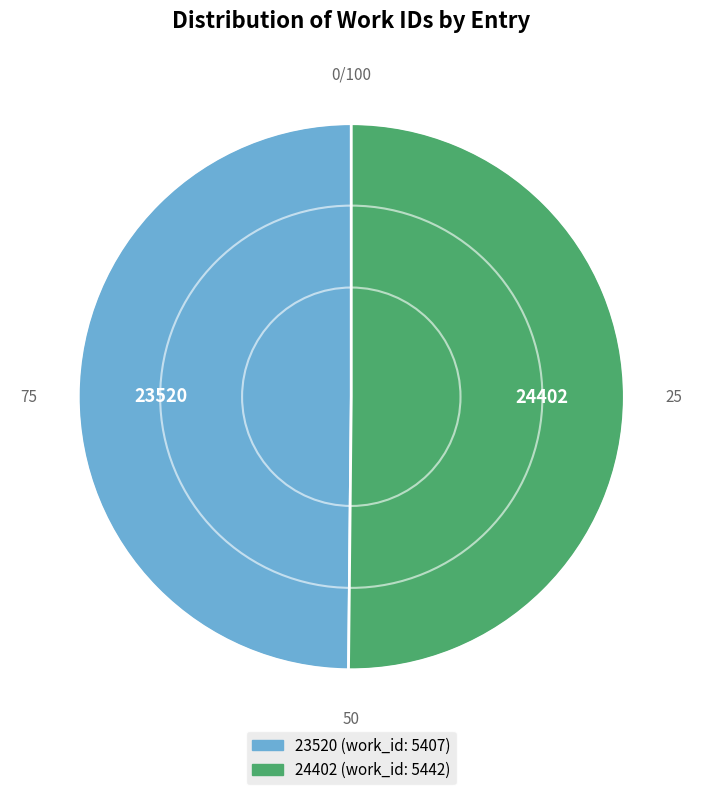

Is it true that 24402 is 50% of the pie?

True